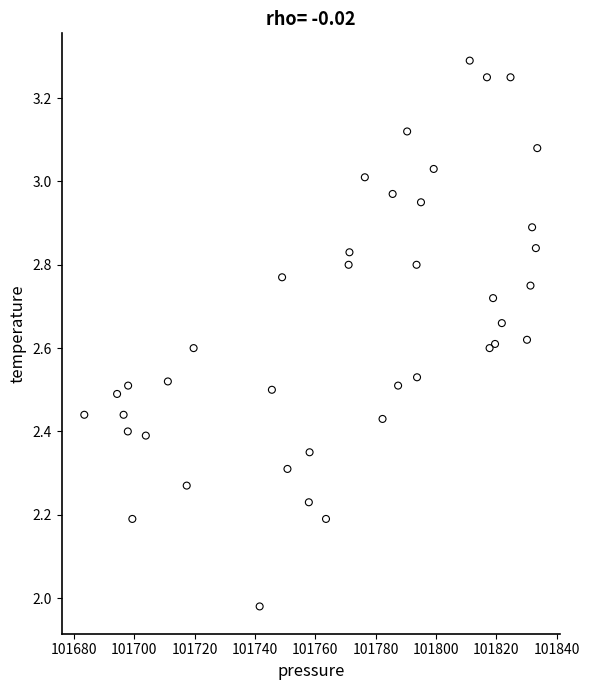

What is the range of Y values (max minus min)?

1.3